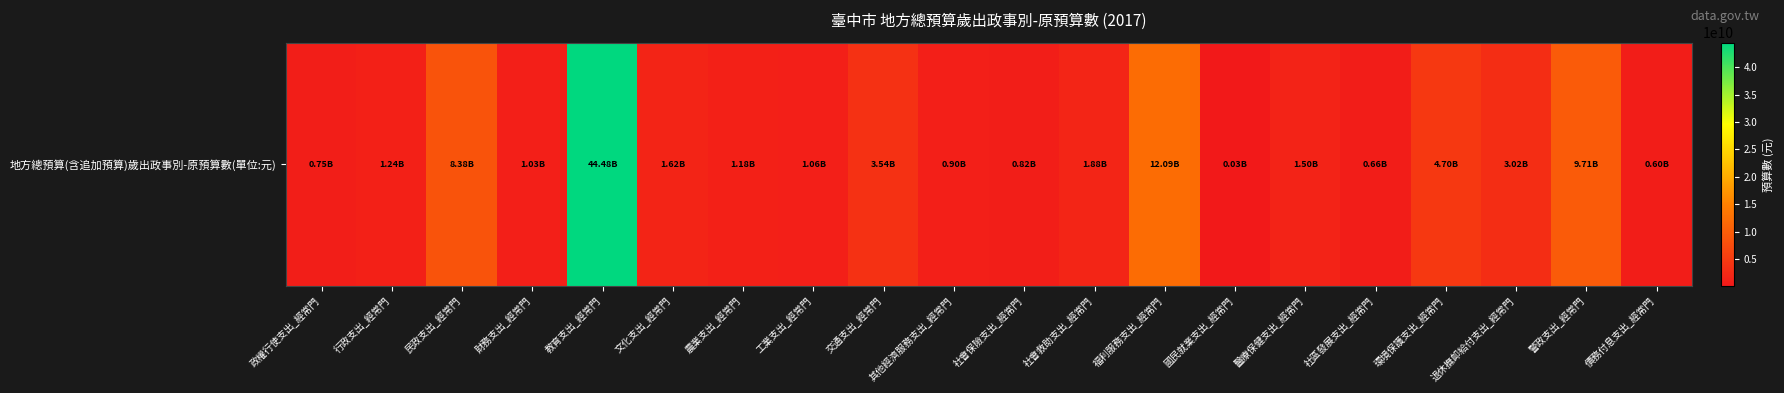

Reading left to right, what are all the values shown in this chart?

政權行使支出_經常門=750520000	行政支出_經常門=1240177000	民政支出_經常門=8376967000	財務支出_經常門=1030632000	教育支出_經常門=44480849000	文化支出_經常門=1618445000	農業支出_經常門=1177213000	工業支出_經常門=1058477000	交通支出_經常門=3536289000	其他經濟服務支出_經常門=903651000	社會保險支出_經常門=820180000	社會救助支出_經常門=1883568000	福利服務支出_經常門=12092444000	國民就業支出_經常門=26544000	醫療保健支出_經常門=1499262000	社區發展支出_經常門=660370000	環境保護支出_經常門=4698513000	退休撫卹給付支出_經常門=3016609000	警政支出_經常門=9709599000	債務付息支出_經常門=600000000